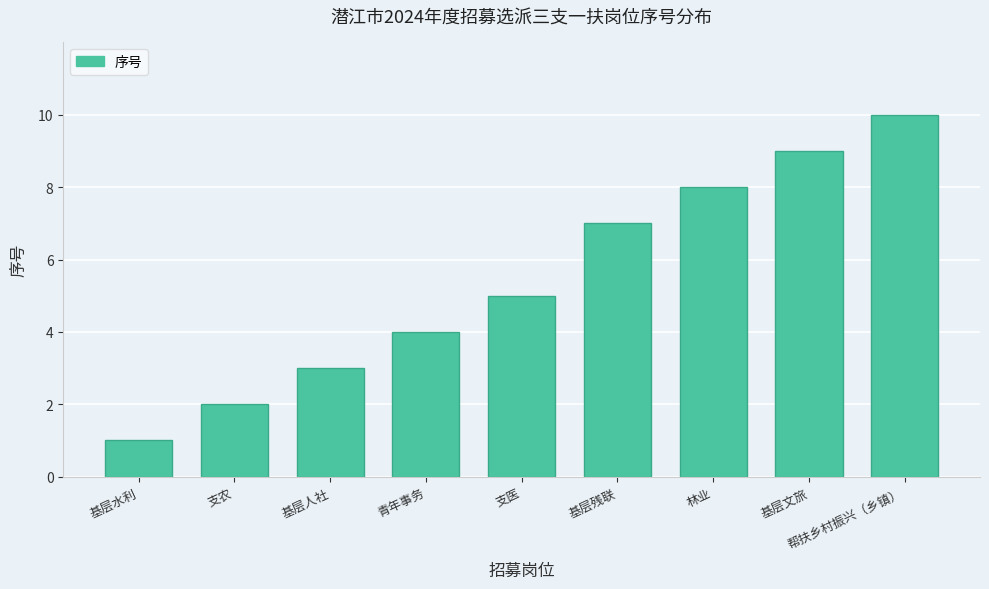

Is it true that the value at 帮扶乡村振兴（乡镇） is 10?

True